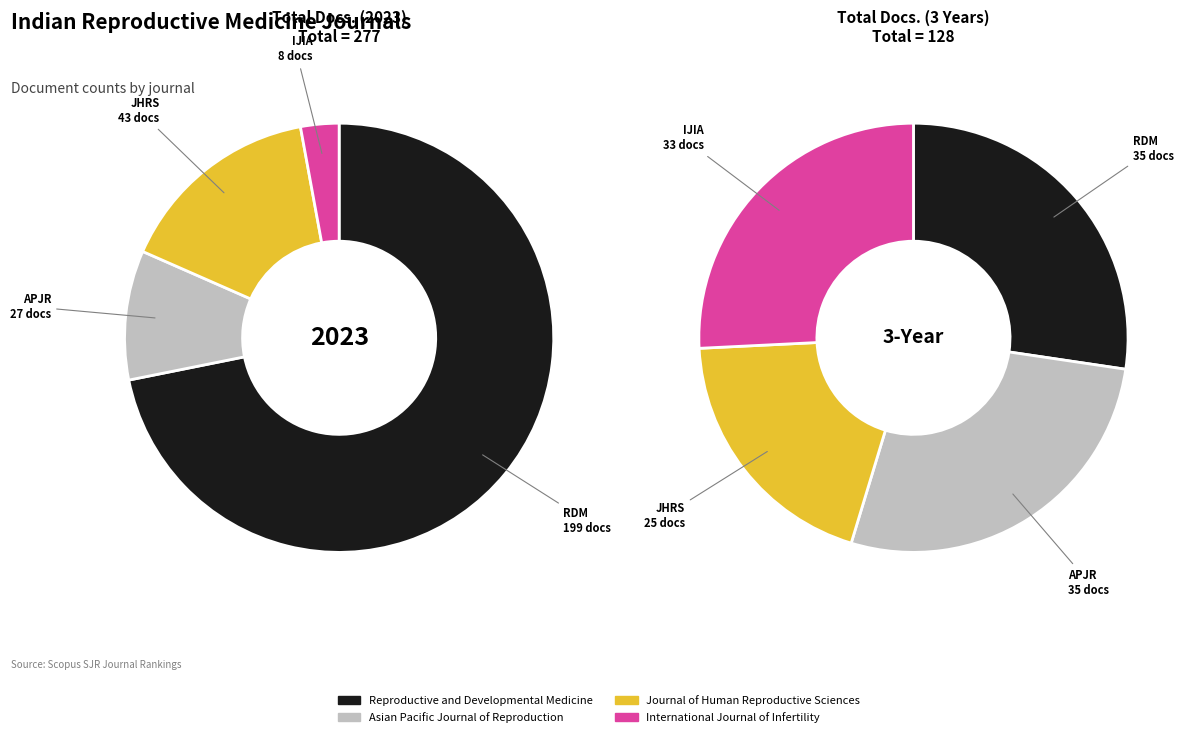

Is it true that Reproductive and Developmental Medicine is 64% of the pie?

False